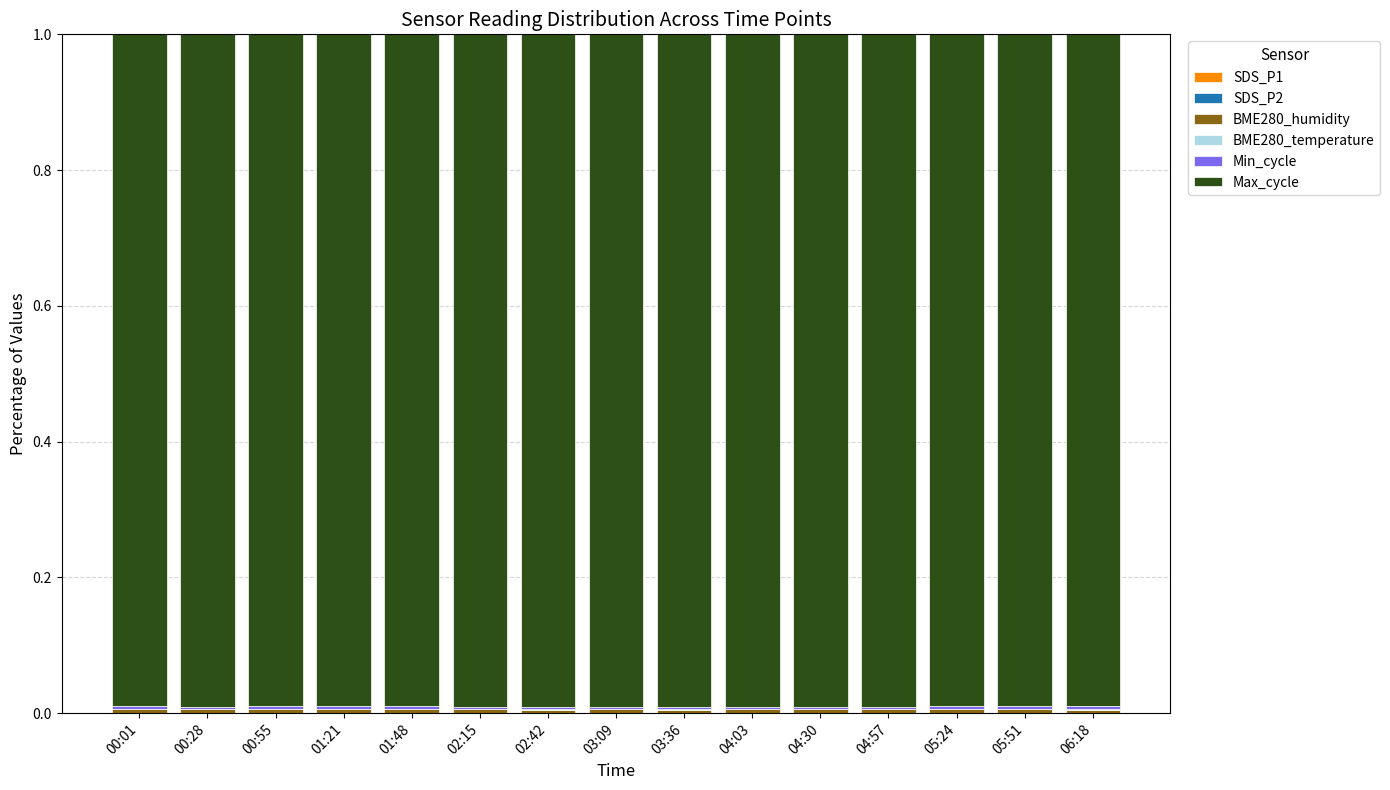

True or false: BME280_humidity has a value of 0.0 at 02:42.

True